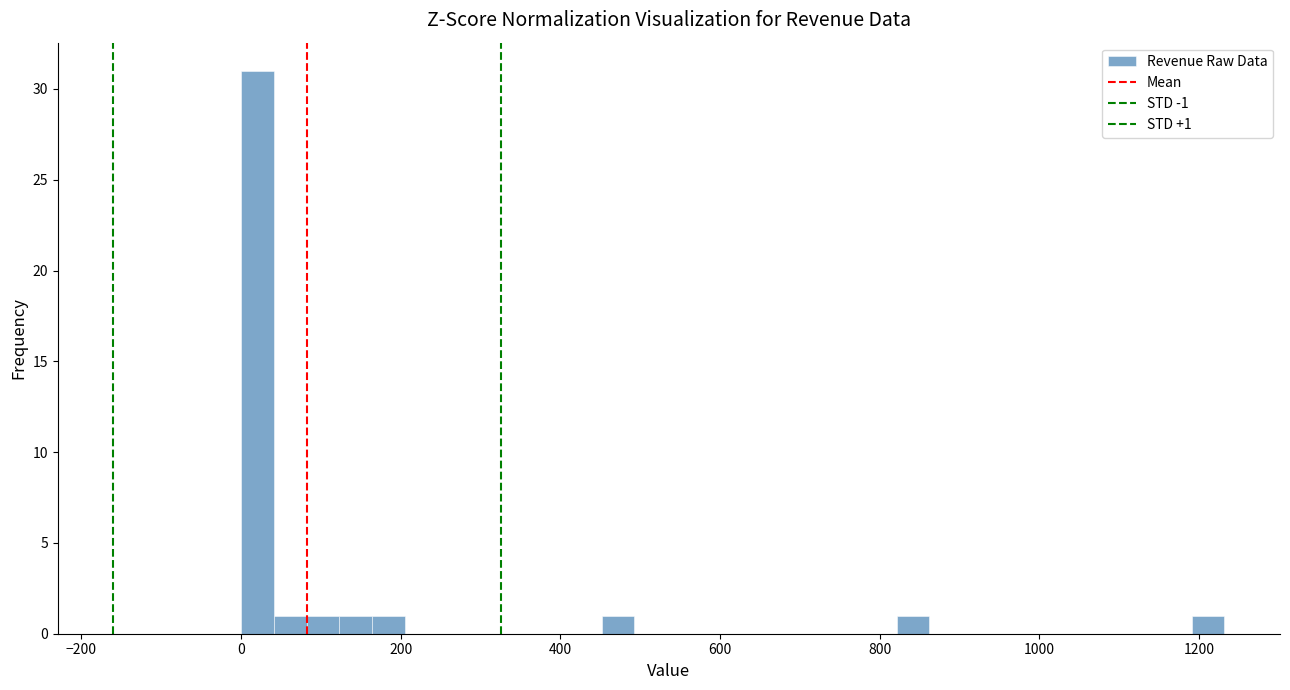

Around what value on the x-axis is the tallest bar? Give the approximate position of its centre, as read against the axis.

20